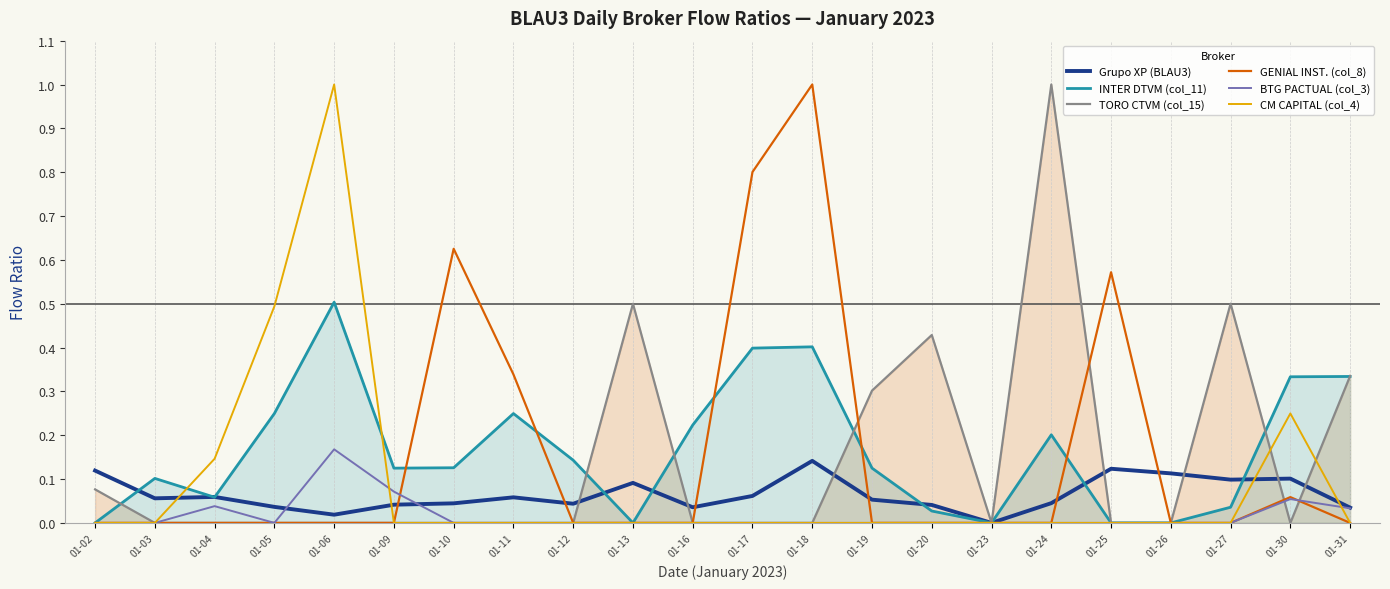

Which series ends up on top after the final intersection of INTER DTVM (col_11) and CM CAPITAL (col_4)?

INTER DTVM (col_11)